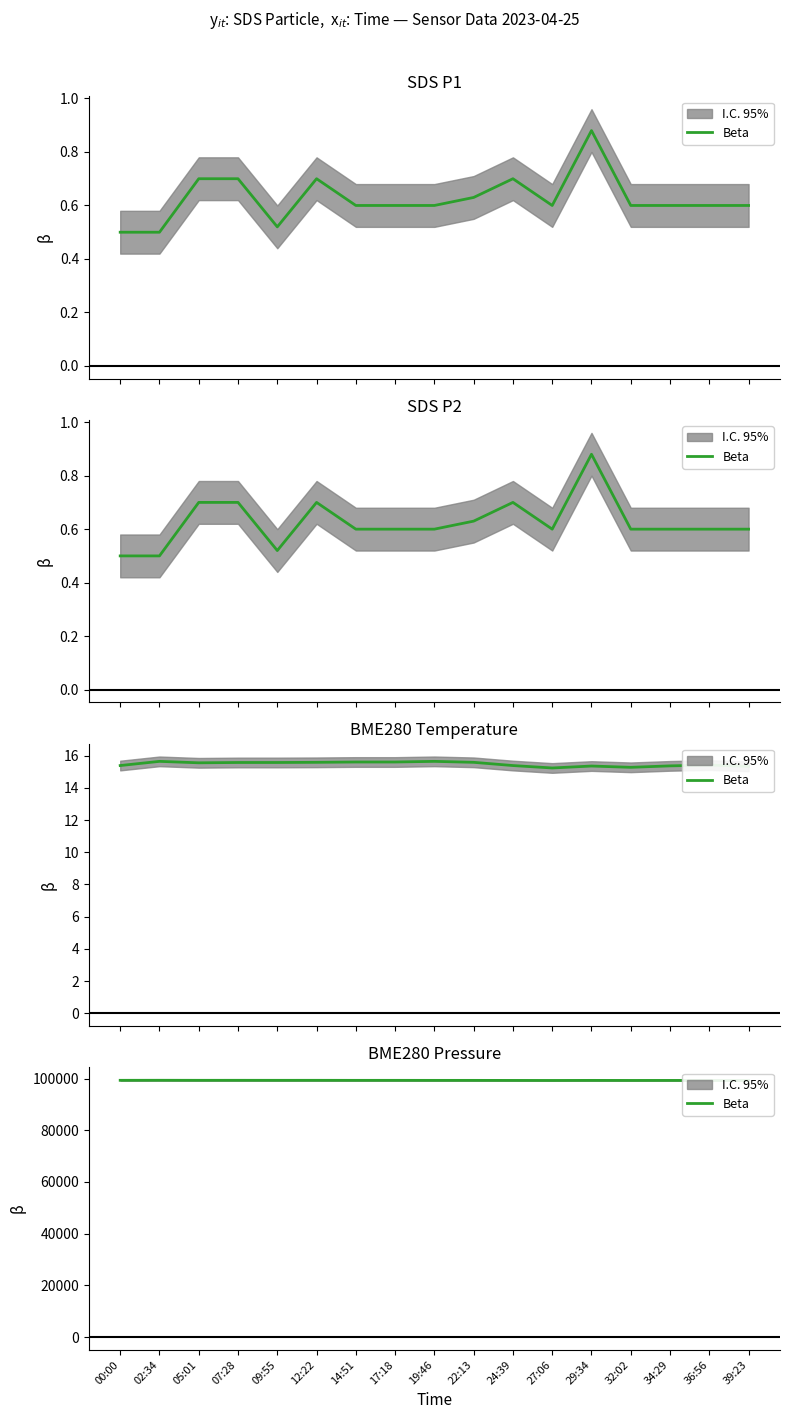

What is the average value?

99316.5